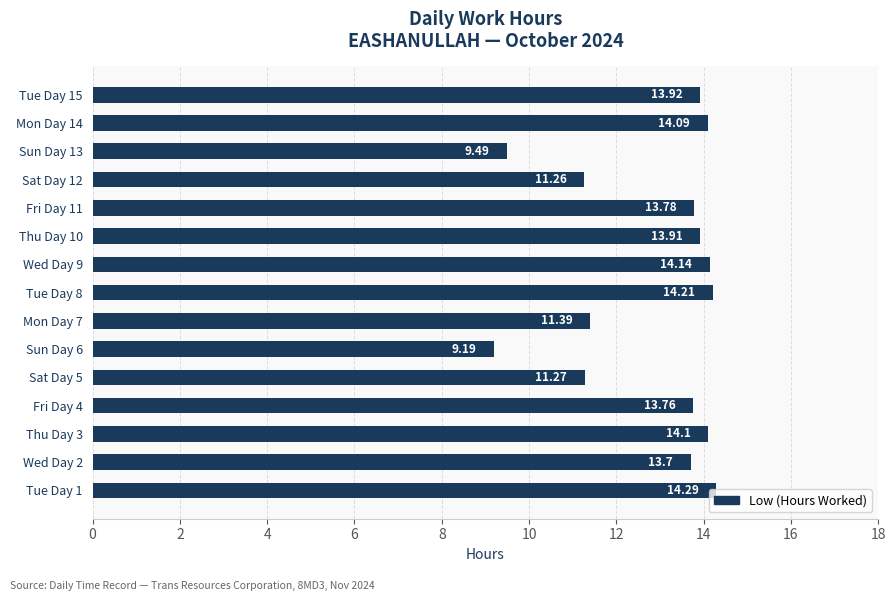

Approximately how many times larger is the value at Thu Day 3 compared to Sat Day 5?

1.3